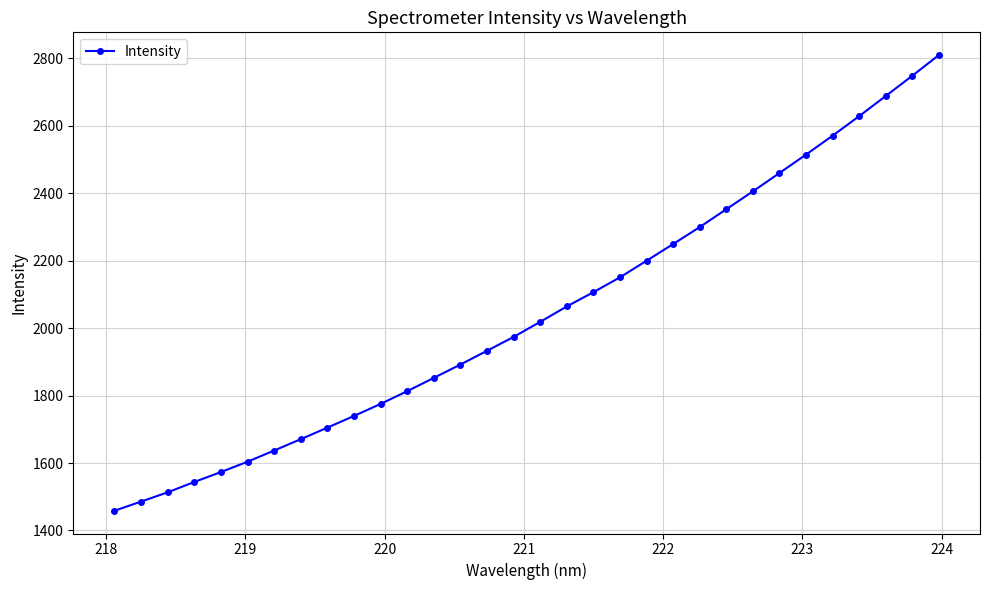

How many lines are shown in the chart?

1